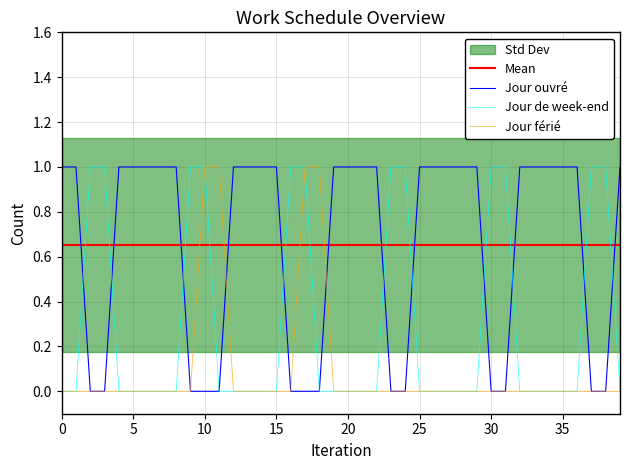

Which series has the widest spread of values?

Jour ouvré